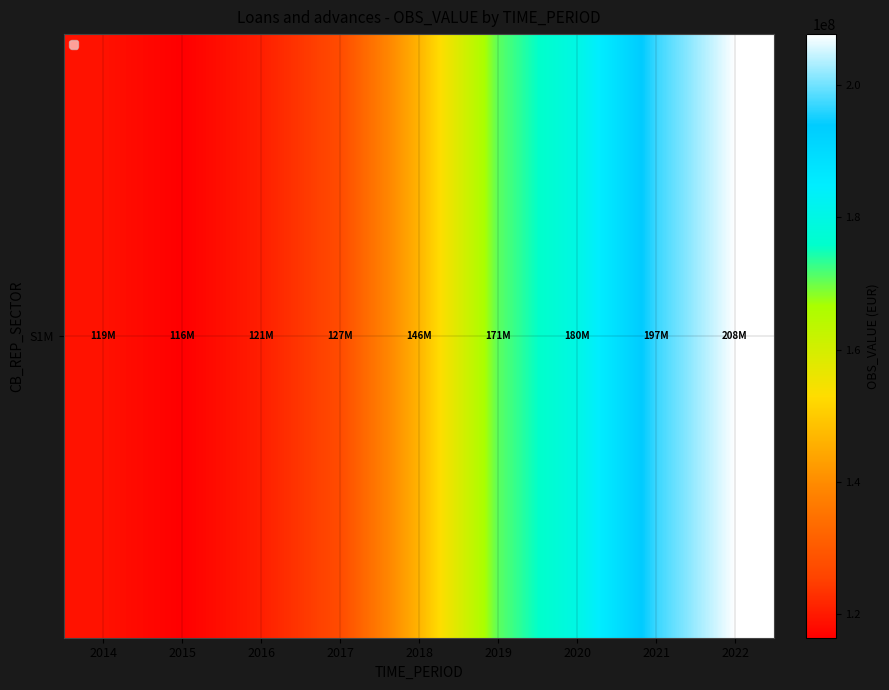

Which has a higher value, 2016 or 2017?

2017